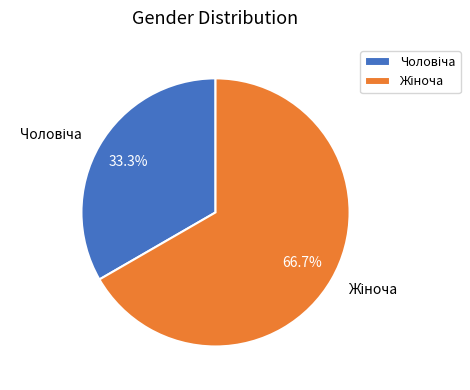

Count the number of slices in the pie.

2